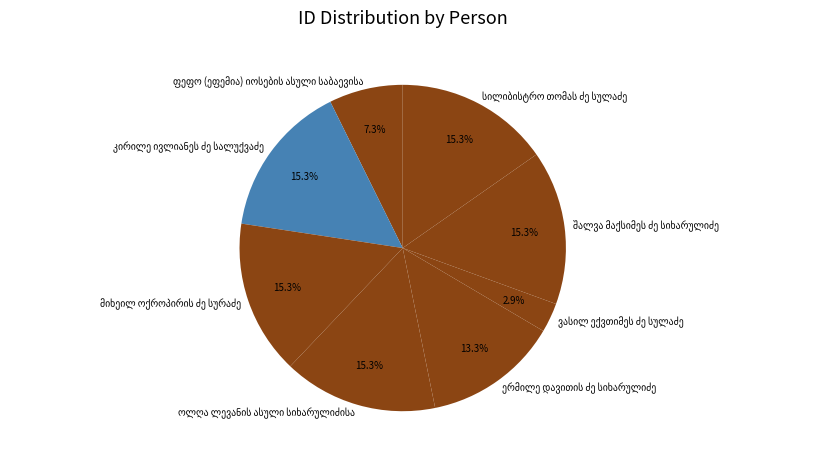

Is there a majority slice in this chart?

No